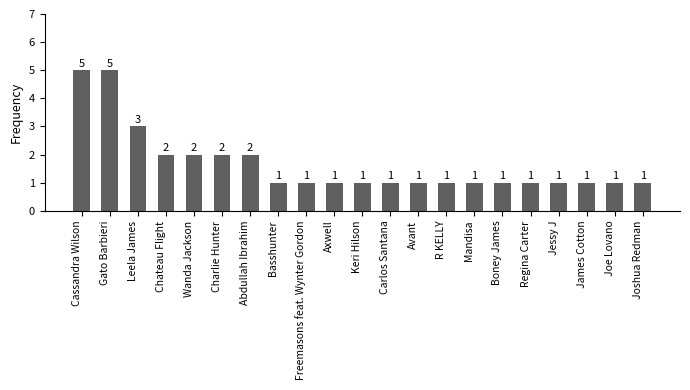

Reading left to right, transcribe all the data shown in this chart.

5	5	3	2	2	2	2	1	1	1	1	1	1	1	1	1	1	1	1	1	1